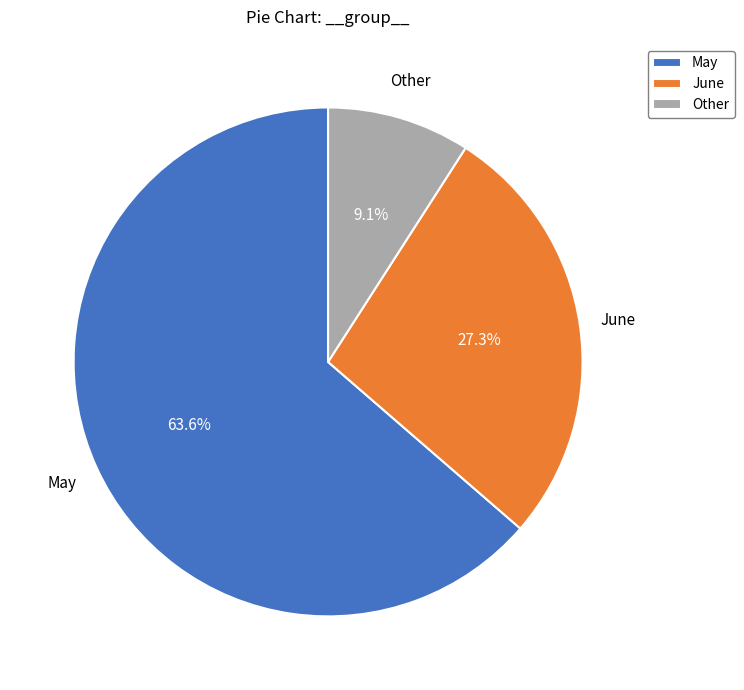

What is the ratio of the value at May to the value at June?

2.3